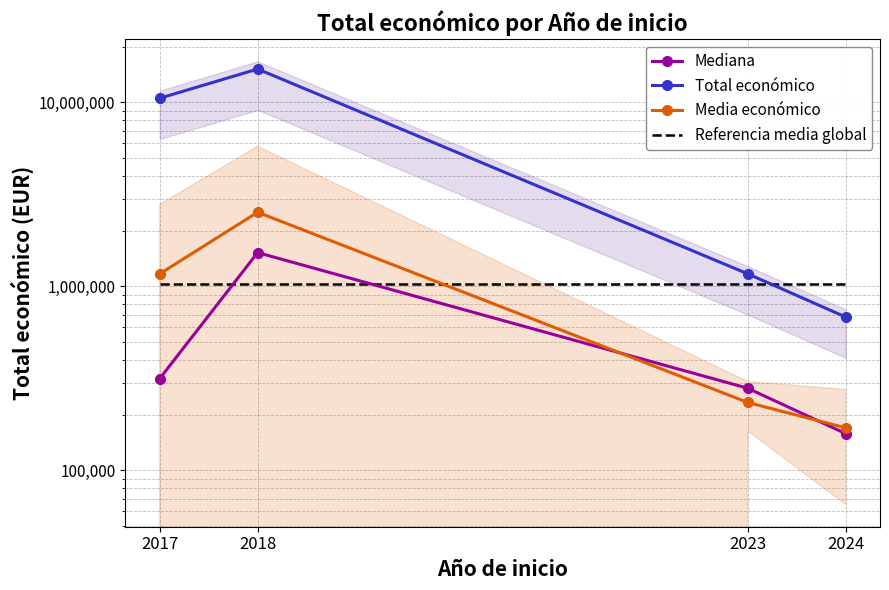

Reading right to left, transcribe all the data shown in this chart.

Mediana: 158338.0	279355.0	1524774.5	314747.5
Total económico: 680683.0	1169583.0	15155436.0	10517023.0
Media económico: 170171.0	233917.0	2525906.0	1168558.0
Referencia media global: 1024638.0	1024638.0	1024638.0	1024638.0